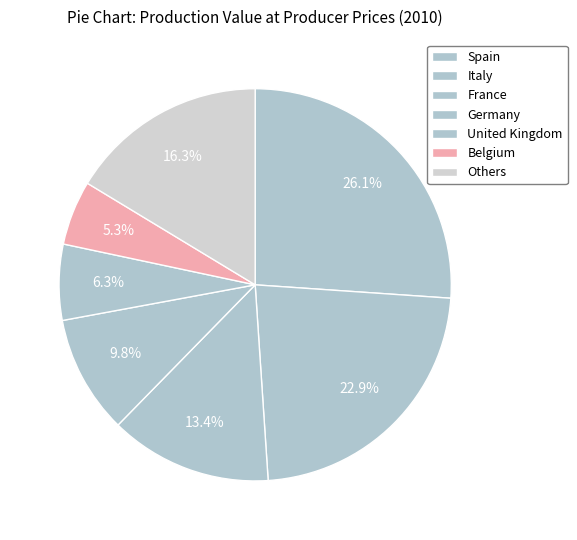

How many segments does this pie chart have?

7